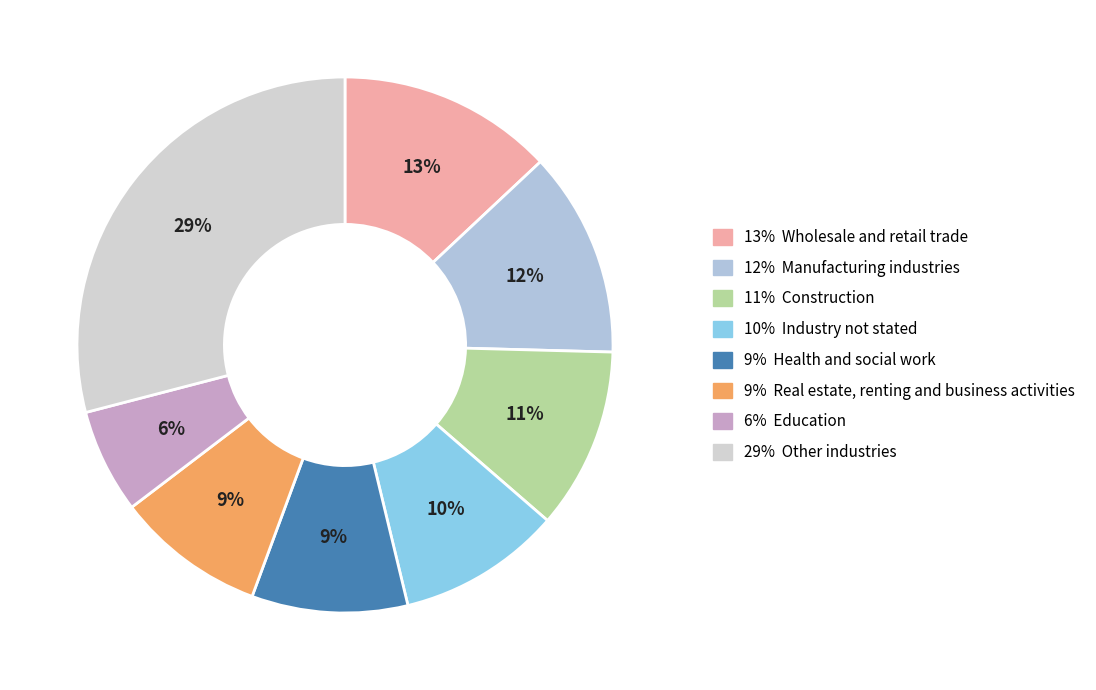

How many segments does this pie chart have?

8